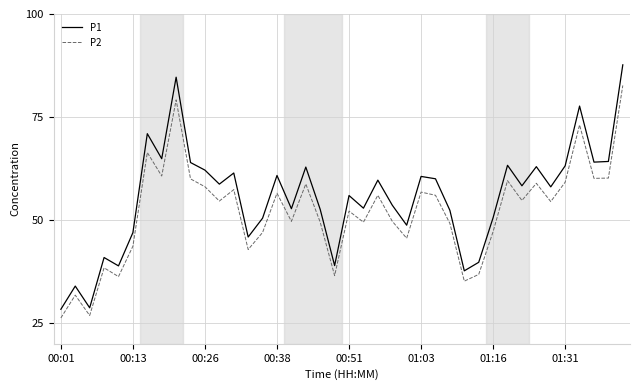

How many lines are shown in the chart?

2